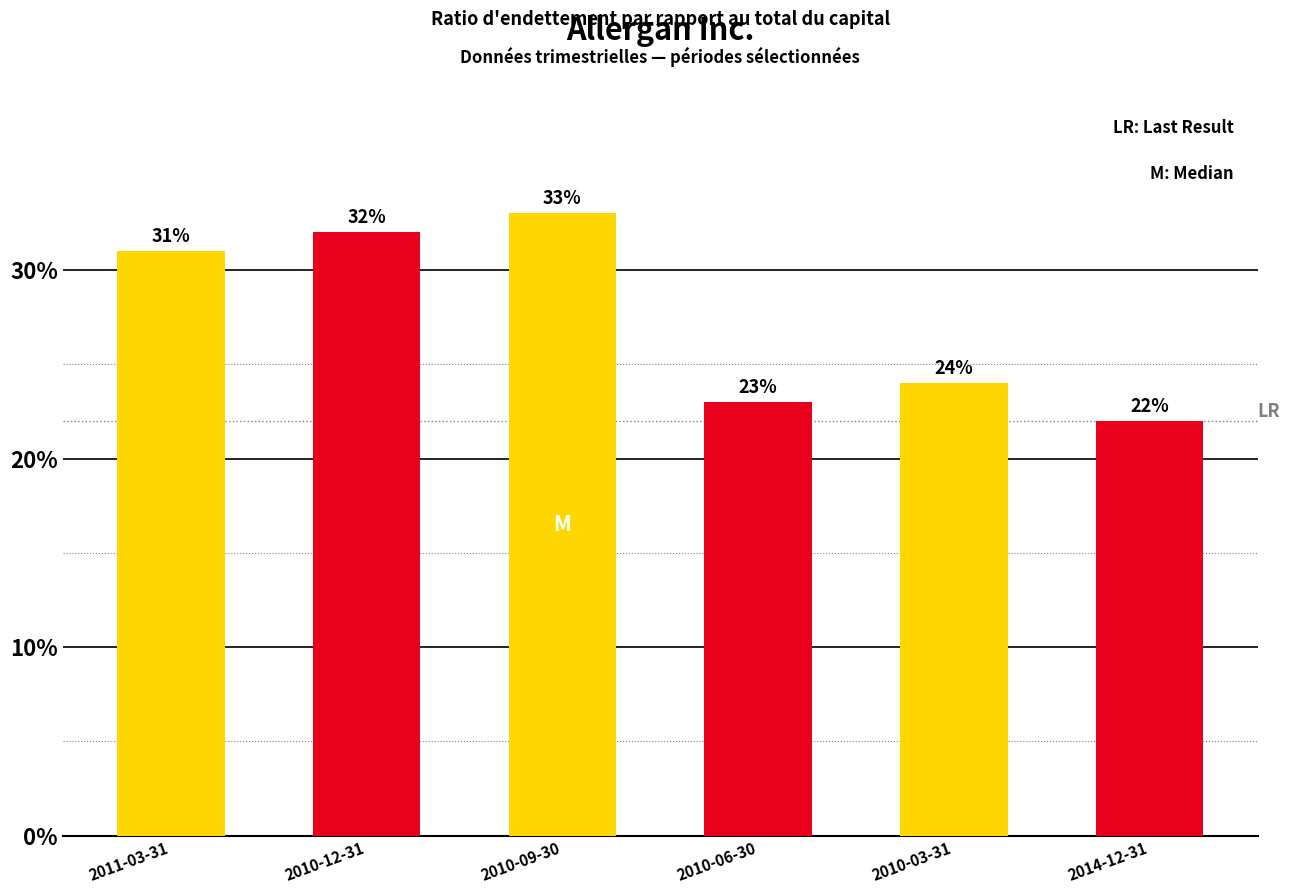

Are the bars horizontal?

No